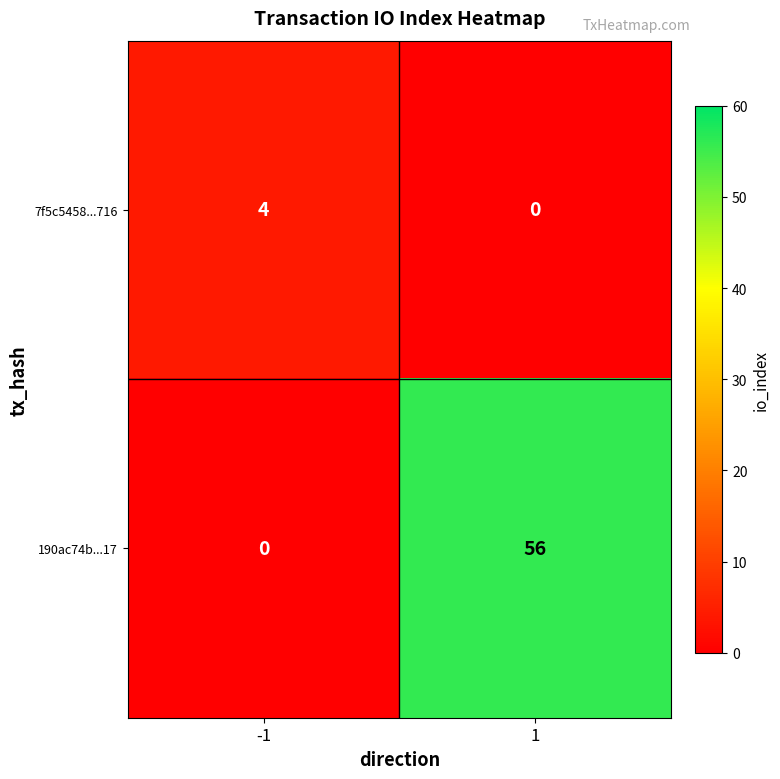

What is the highest value of the 190ac74b...17 series?

56